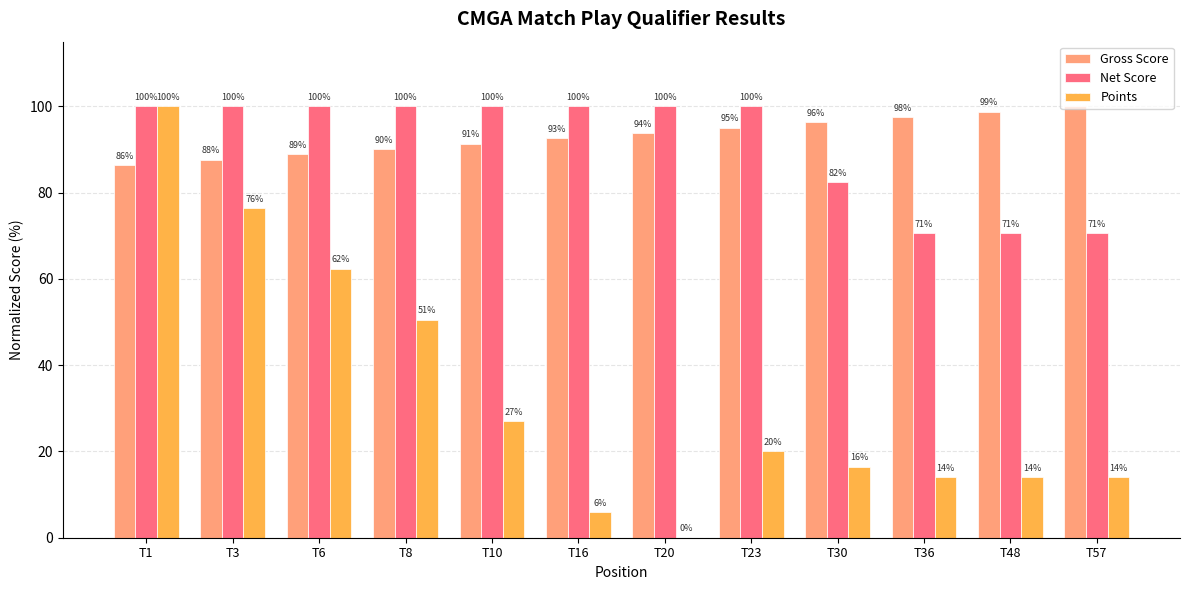

Does the chart contain stacked bars?

No